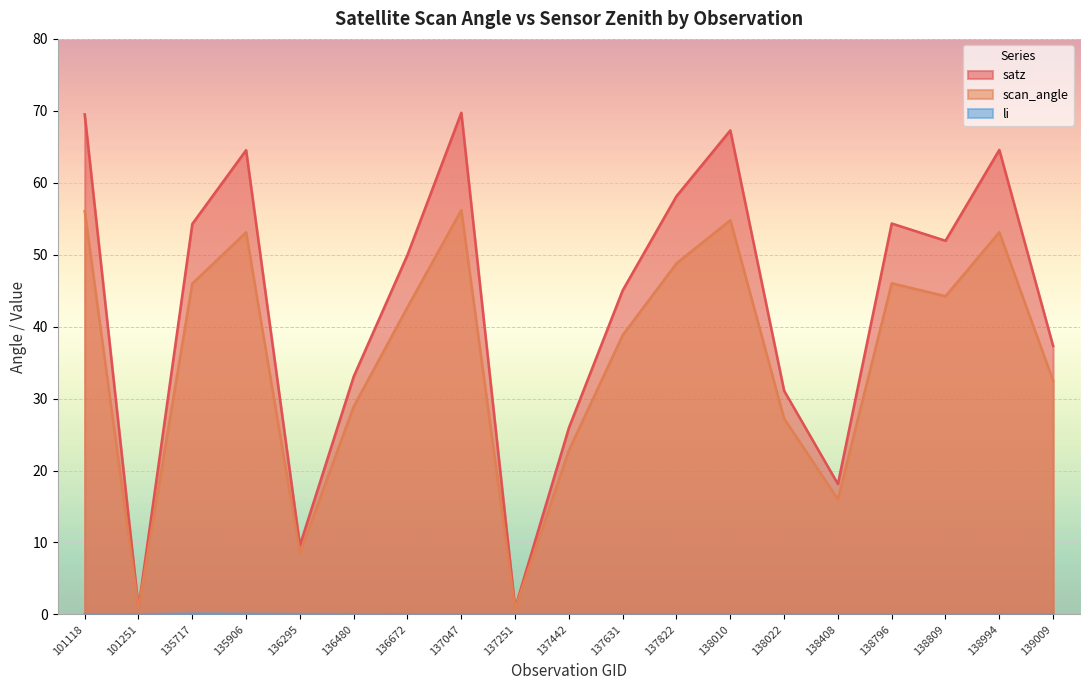

Rank the series at 137251 from highest to lowest value.

satz, scan_angle, li